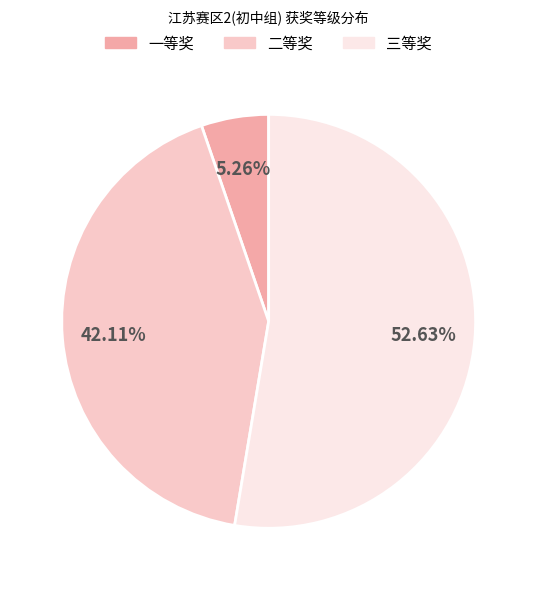

To the nearest percent, what is the combined percentage of 二等奖 and 三等奖?

95%